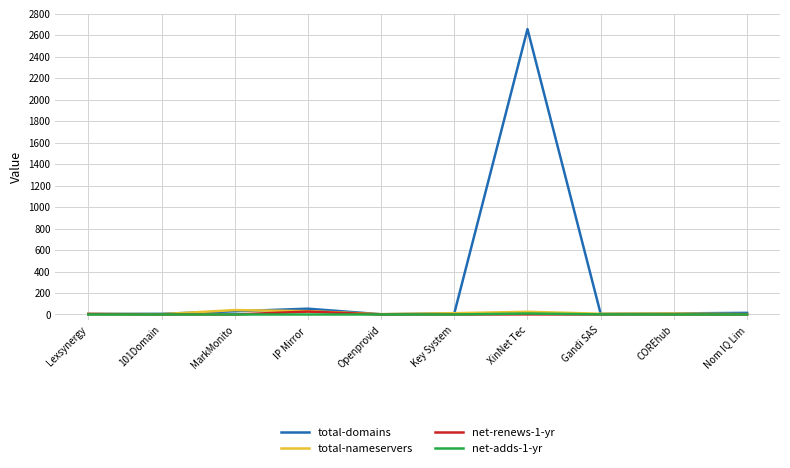

What is the greatest value displayed?

2658